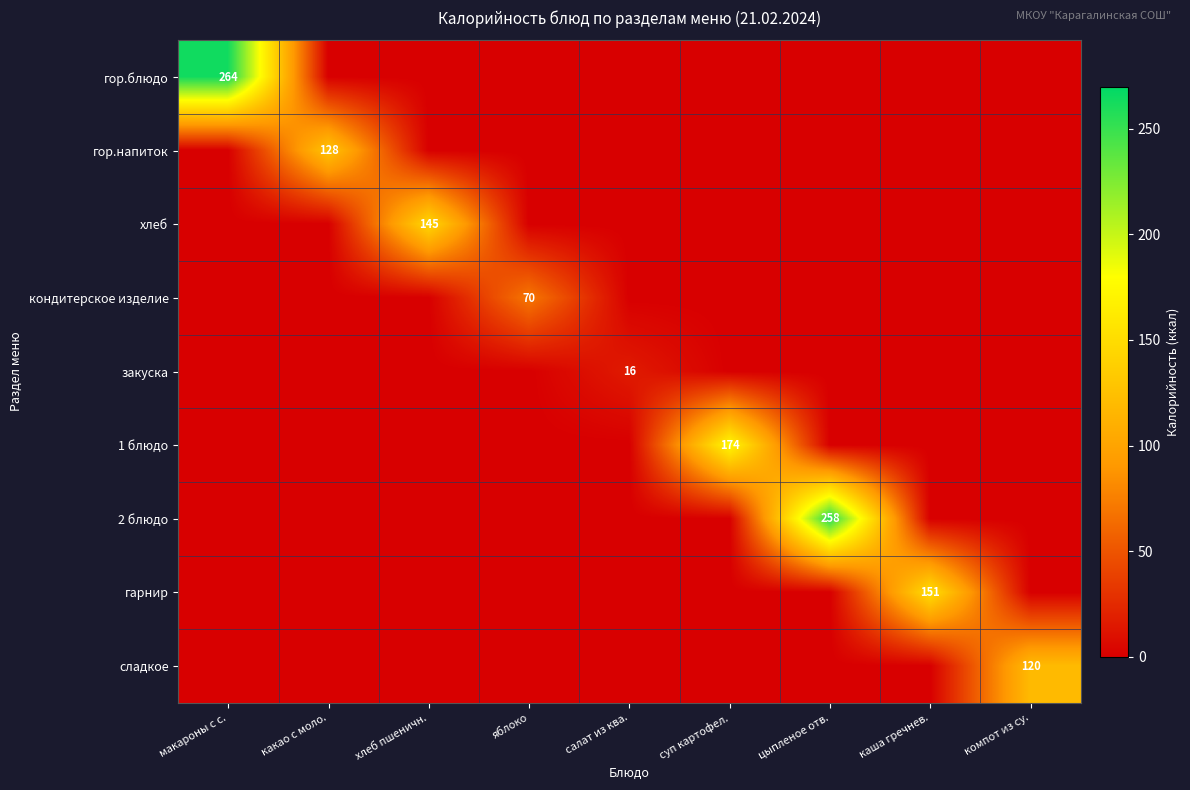

Which series changed the most between макароны с с. and цыпленое отв.?

гор.блюдо